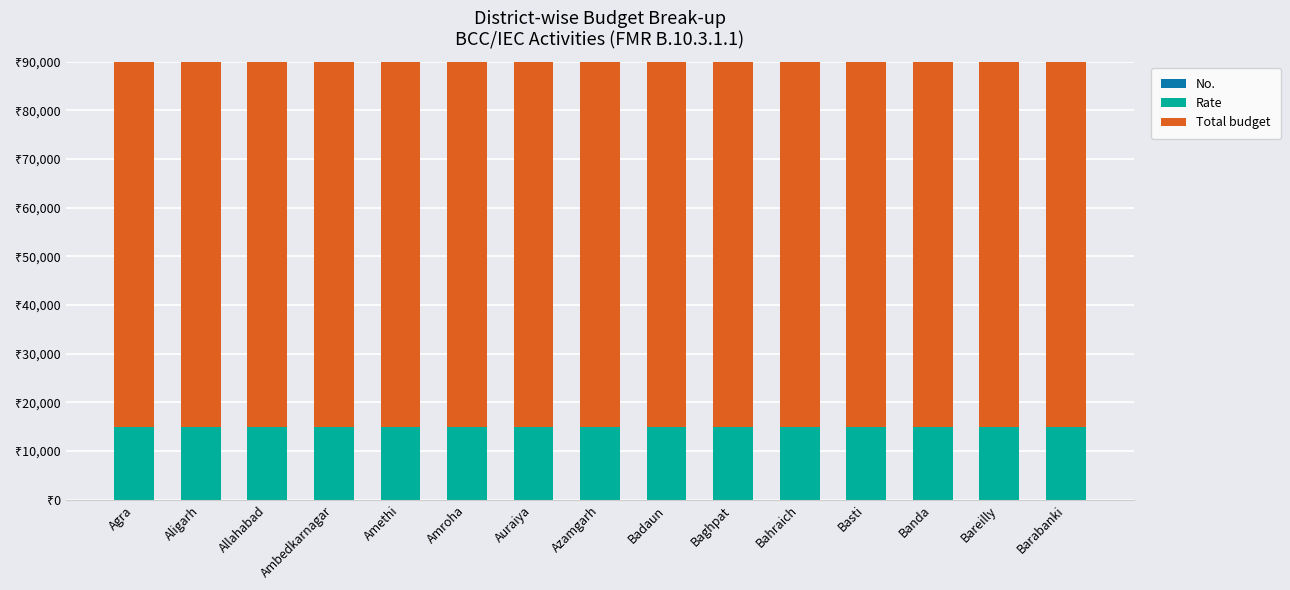

Does the chart contain stacked bars?

Yes